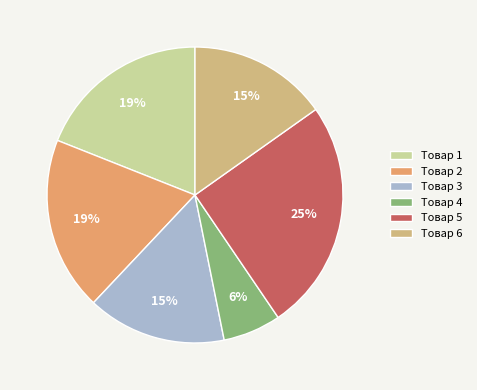

To the nearest percent, what is the average slice percentage?

17%